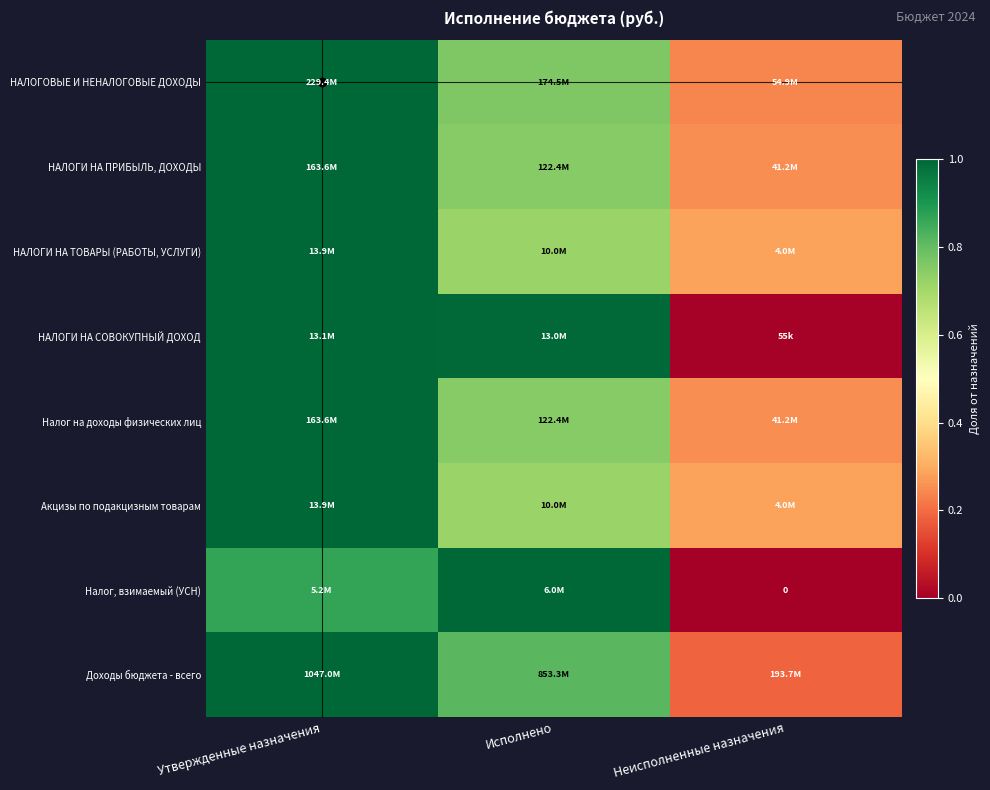

Read the Налог, взимаемый (УСН) value at Утвержденные назначения.

0.9